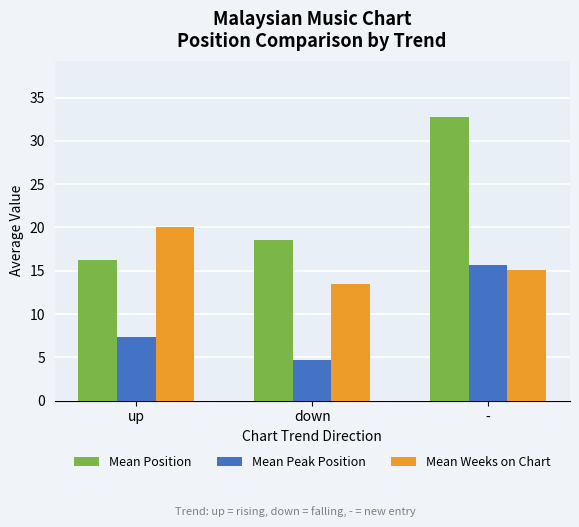

How many data points does each series have?

3